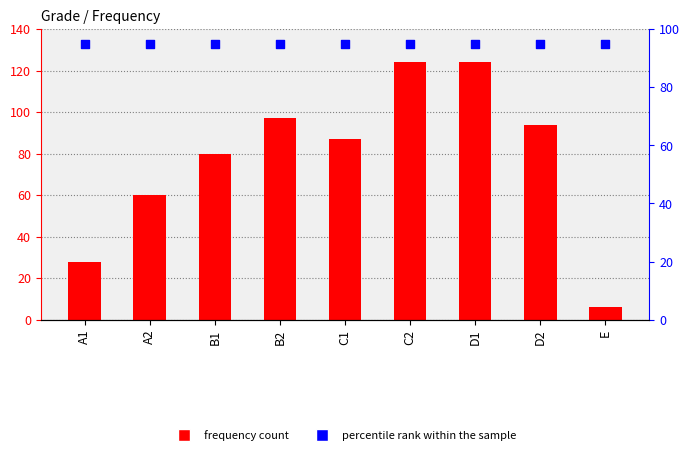

Is the value of percentile rank at A1 greater than the value of Frequency at A1?

Yes